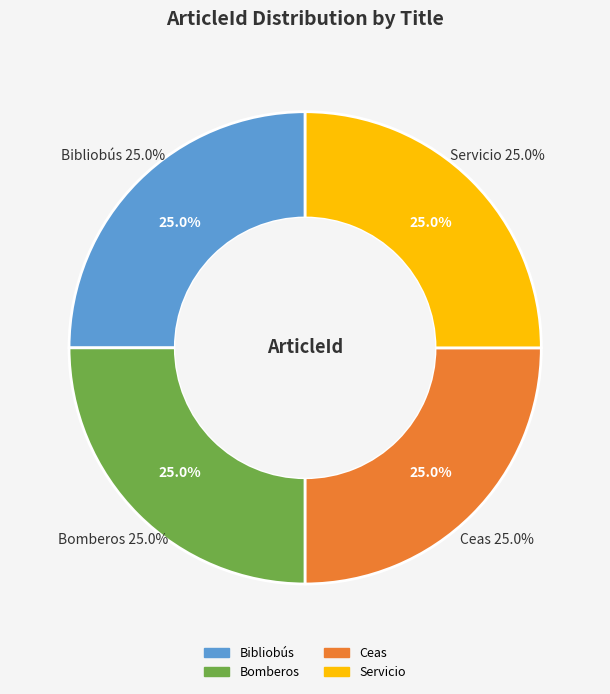

Count the number of slices in the pie.

4